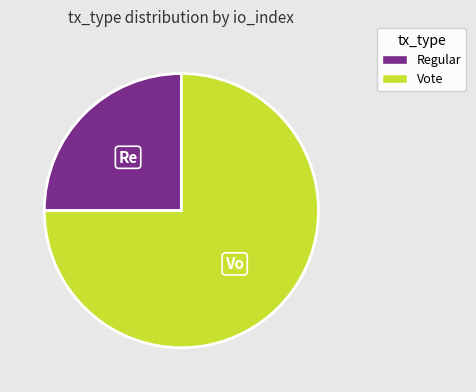

The Vote slice represents 75% of the pie. True or false?

True